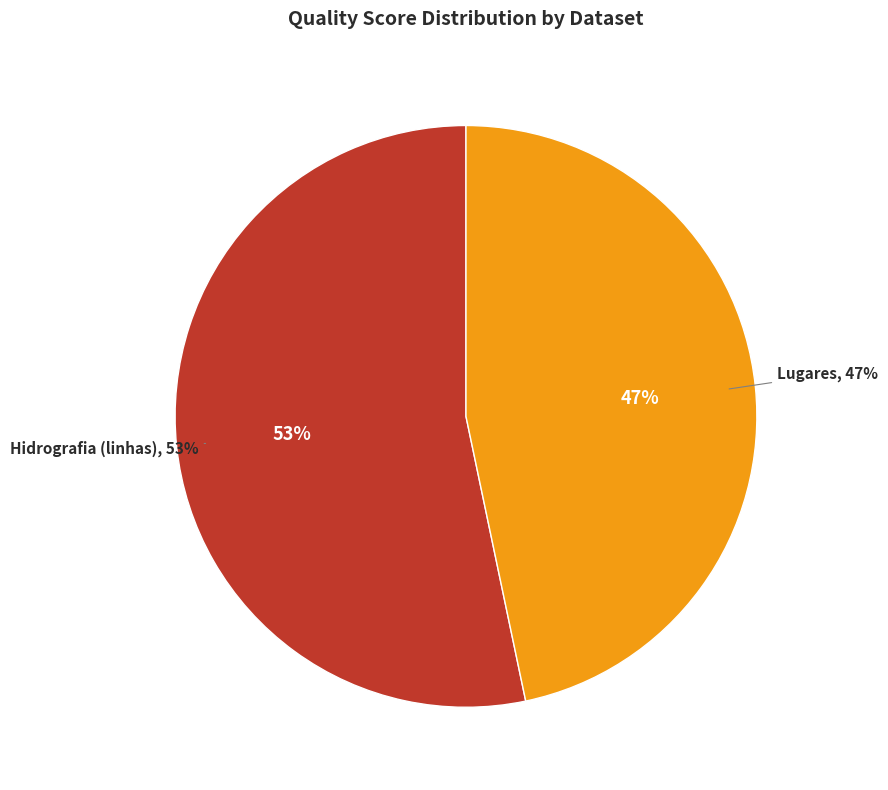

Rank the categories by value from lowest to highest.

Lugares, Hidrografia (linhas)